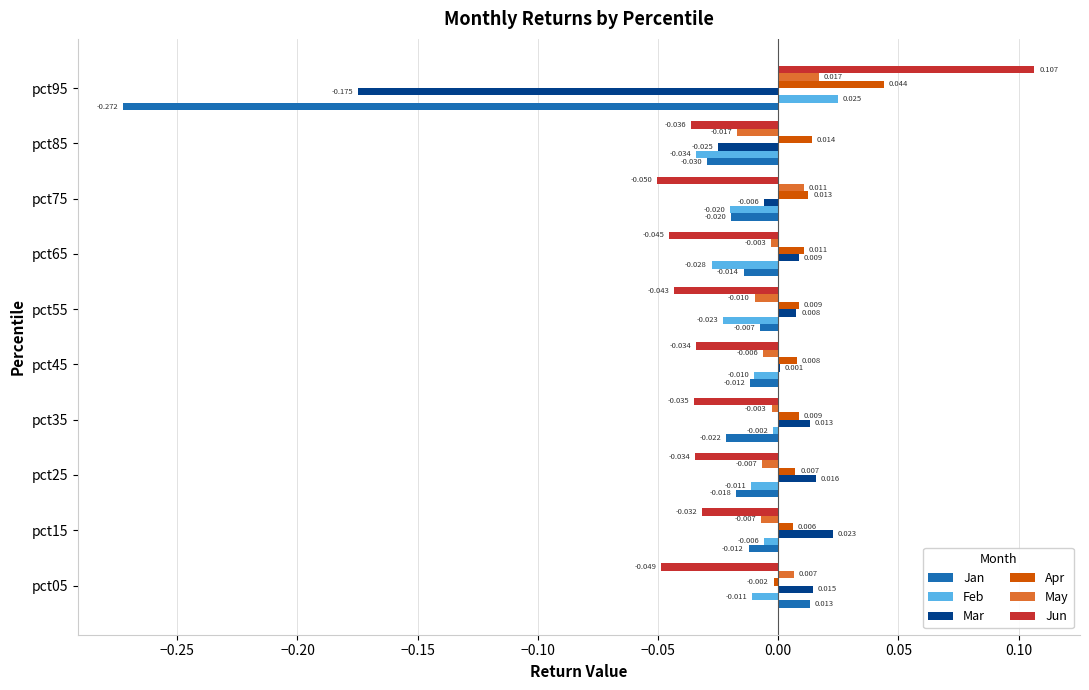

Which series has the largest total across all categories?

Apr